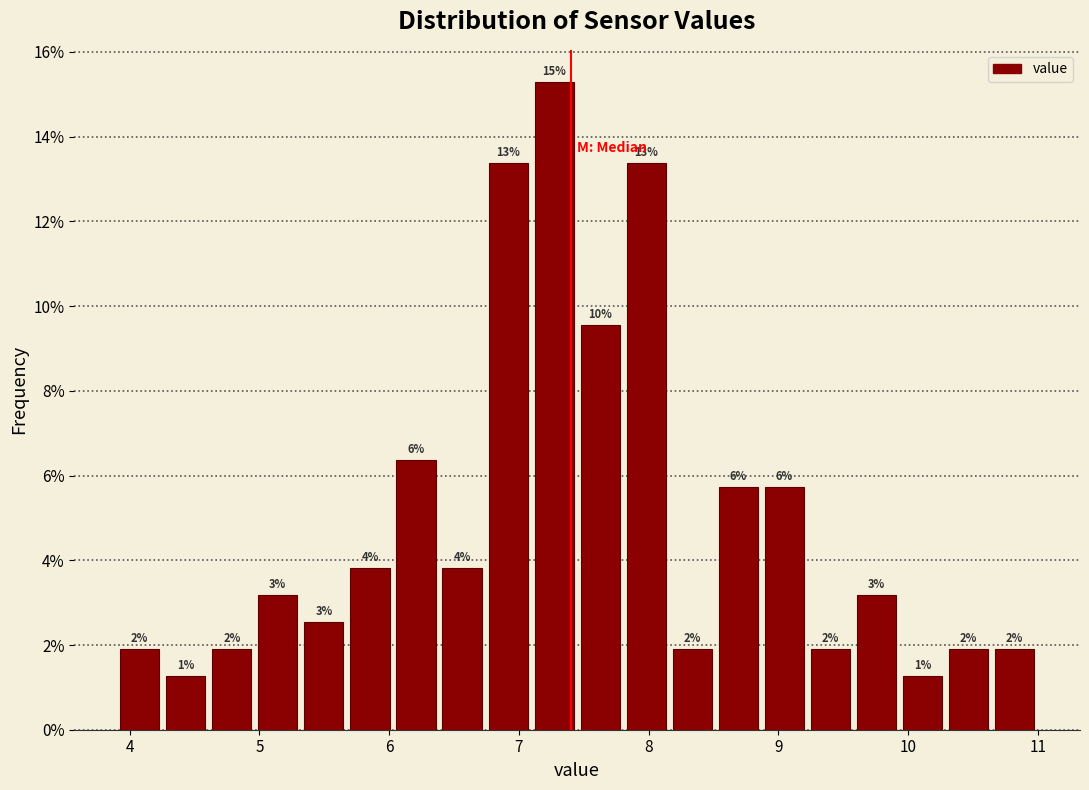

Around what value on the x-axis is the tallest bar? Give the approximate position of its centre, as read against the axis.

7.3